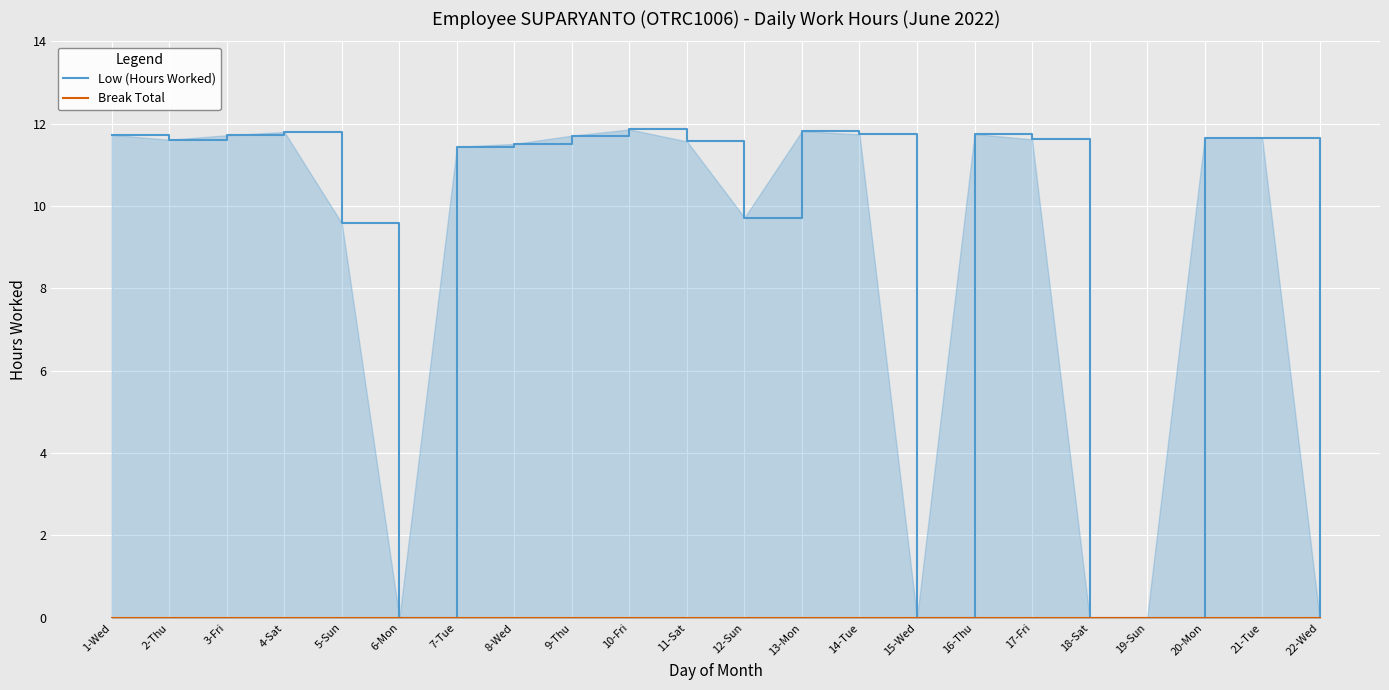

At which label is Break Total closest to 0?

1-Wed